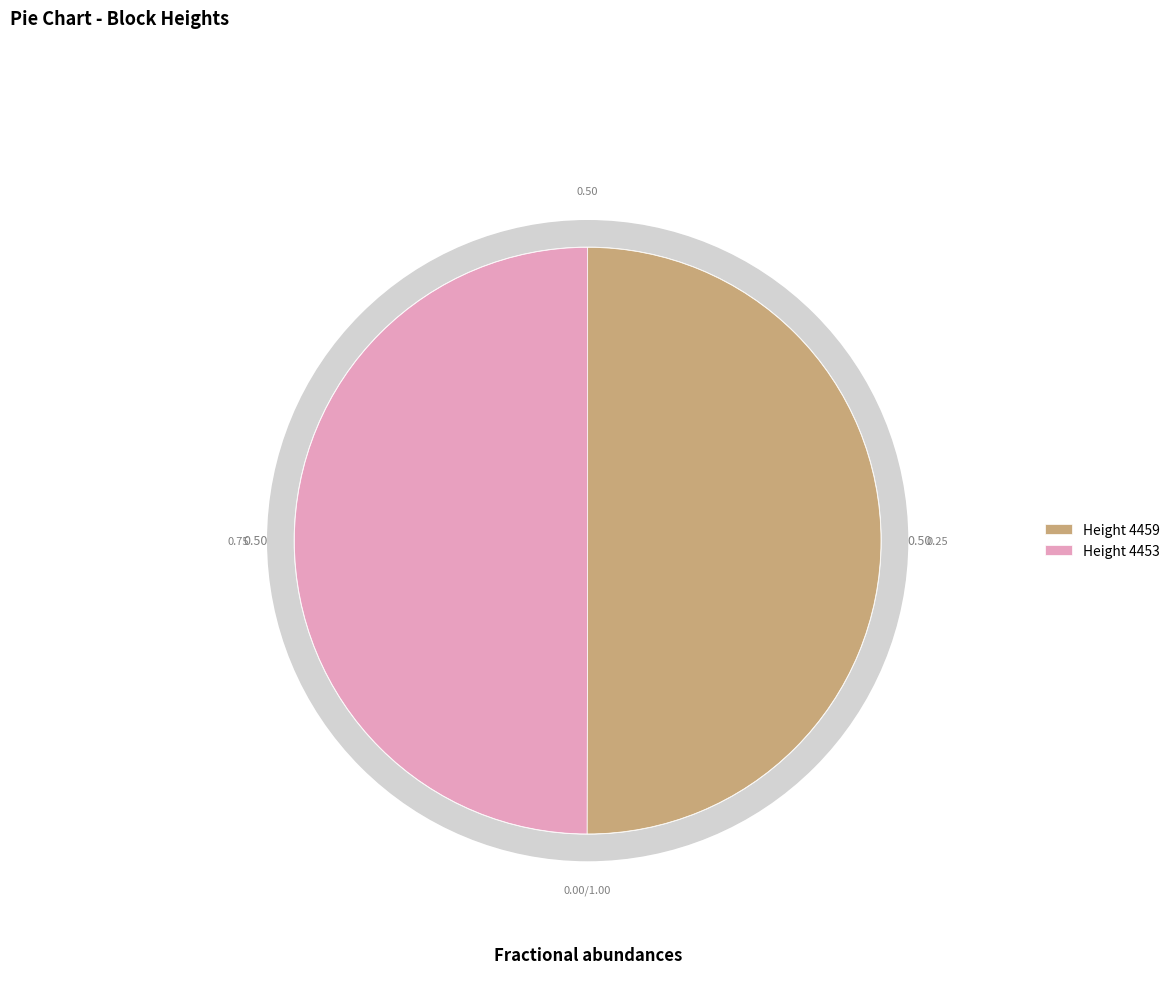

Rank the categories by value from lowest to highest.

4453, 4459